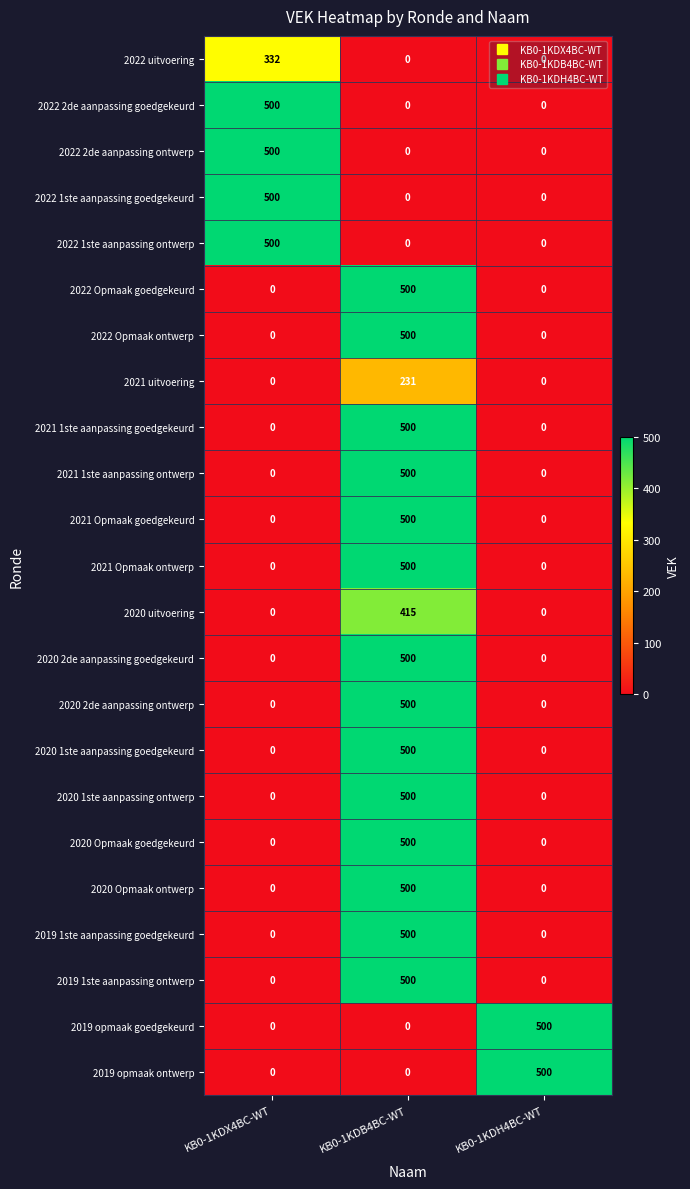

What is the spread (max minus min) of values at KB0-1KDX4BC-WT?

500